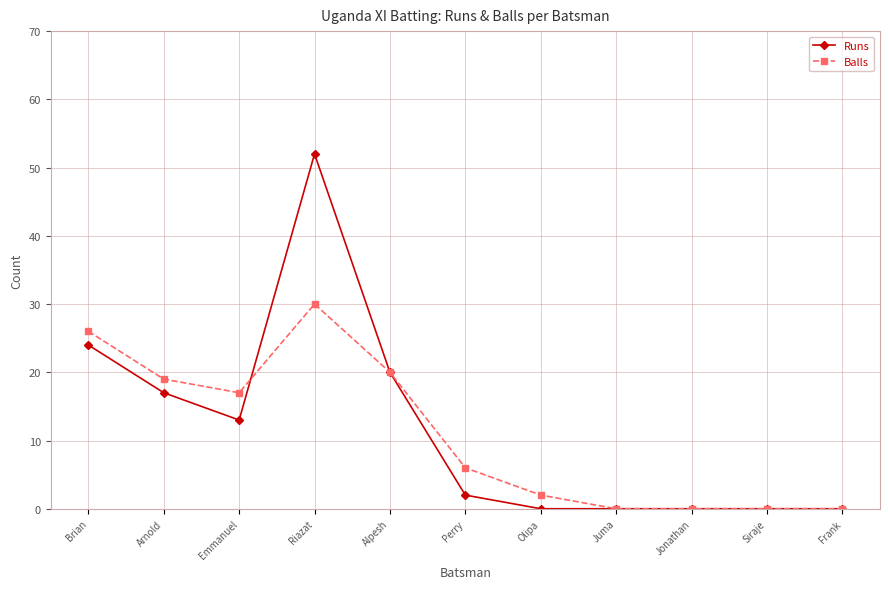

Rank the series at Riazat from lowest to highest value.

Balls, Runs